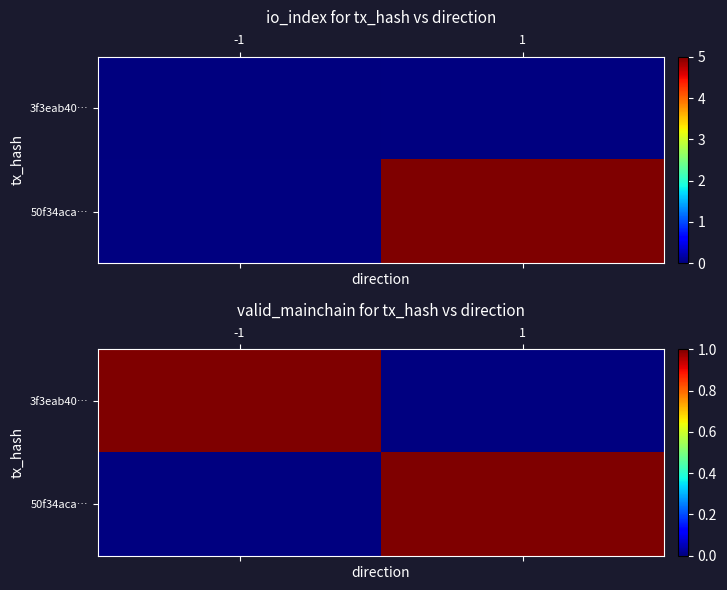

Which category has the highest value in the 3f3eab408cf476a8cc2fde495a054e27bbc2fd2 series?

1